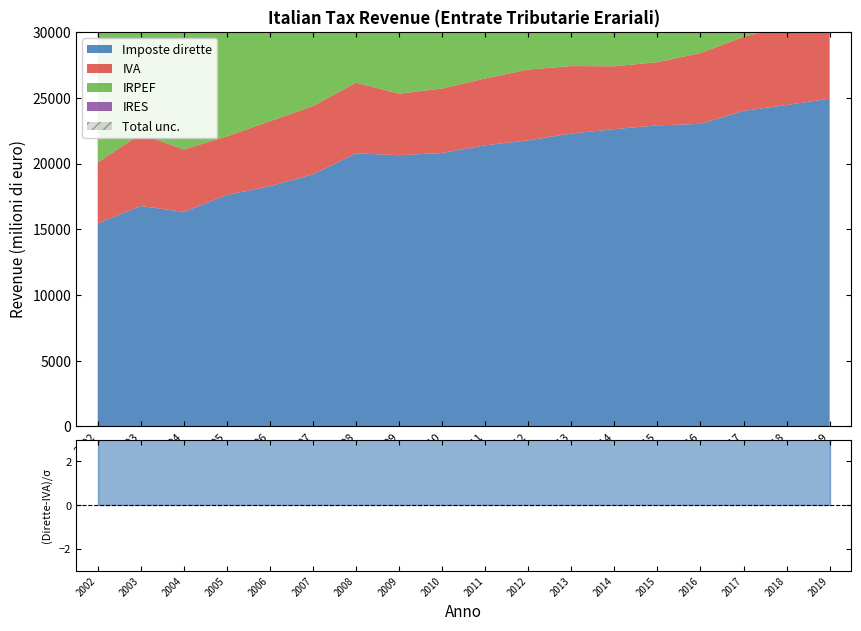

At which label does IVA first exceed 5130?

2003